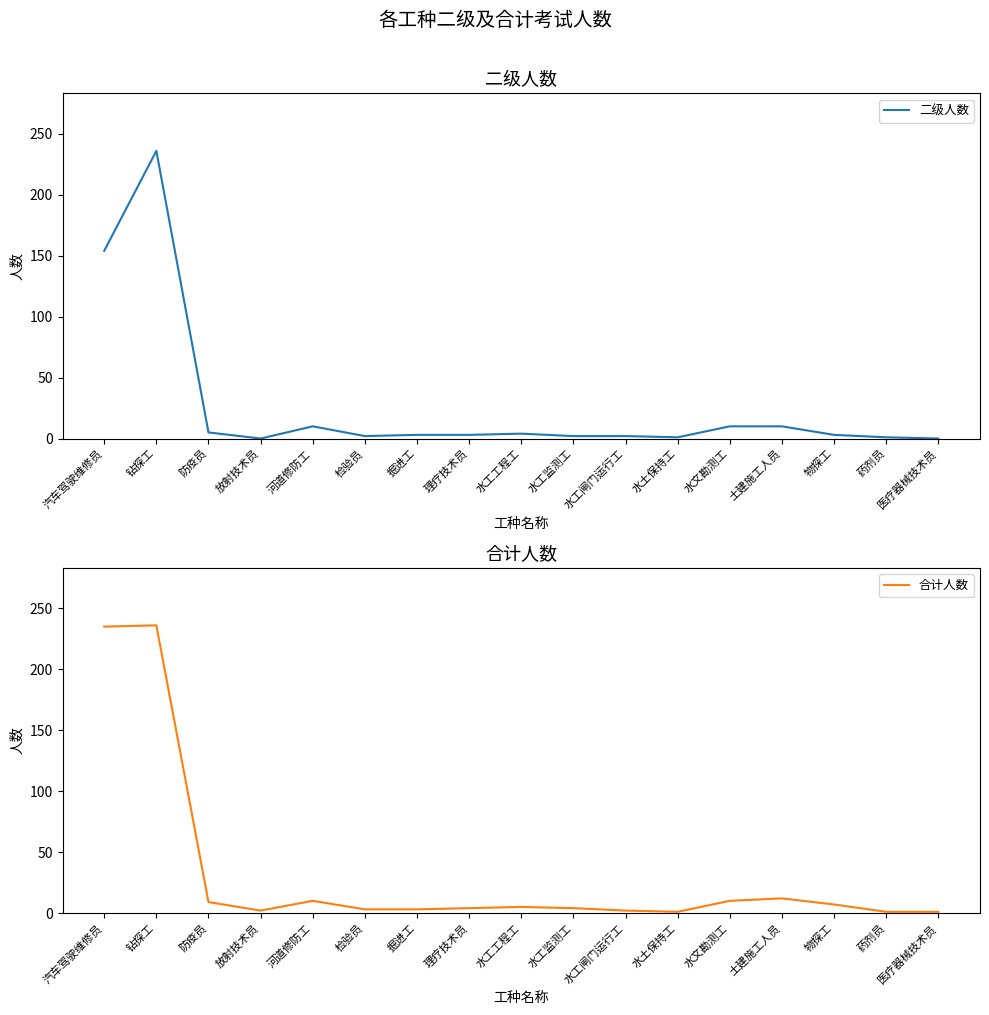

What is the value of the 二级人数 point at the 1st from the left?

154